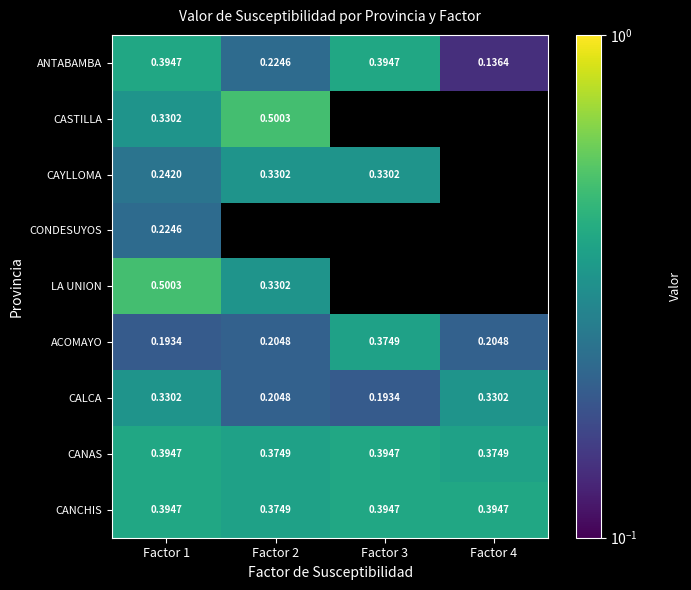

What is the smallest value displayed?

0.1